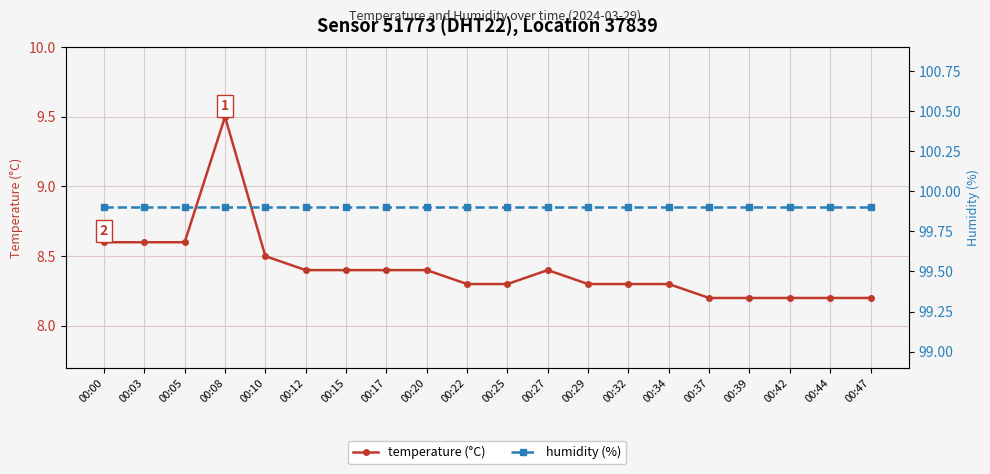

Reading left to right, transcribe all the data shown in this chart.

temperature (°C): 00:00=8.6	00:03=8.6	00:05=8.6	00:08=9.5	00:10=8.5	00:12=8.4	00:15=8.4	00:17=8.4	00:20=8.4	00:22=8.3	00:25=8.3	00:27=8.4	00:29=8.3	00:32=8.3	00:34=8.3	00:37=8.2	00:39=8.2	00:42=8.2	00:44=8.2	00:47=8.2
humidity (%): 00:00=99.9	00:03=99.9	00:05=99.9	00:08=99.9	00:10=99.9	00:12=99.9	00:15=99.9	00:17=99.9	00:20=99.9	00:22=99.9	00:25=99.9	00:27=99.9	00:29=99.9	00:32=99.9	00:34=99.9	00:37=99.9	00:39=99.9	00:42=99.9	00:44=99.9	00:47=99.9